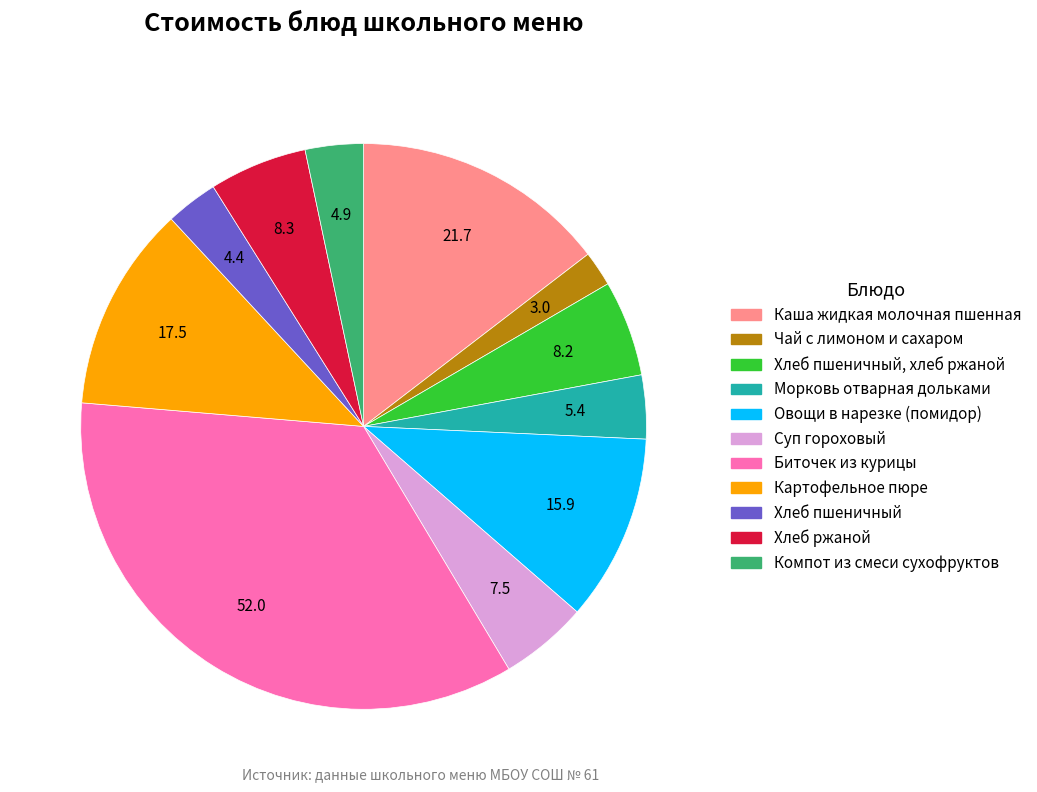

Count the number of slices in the pie.

11